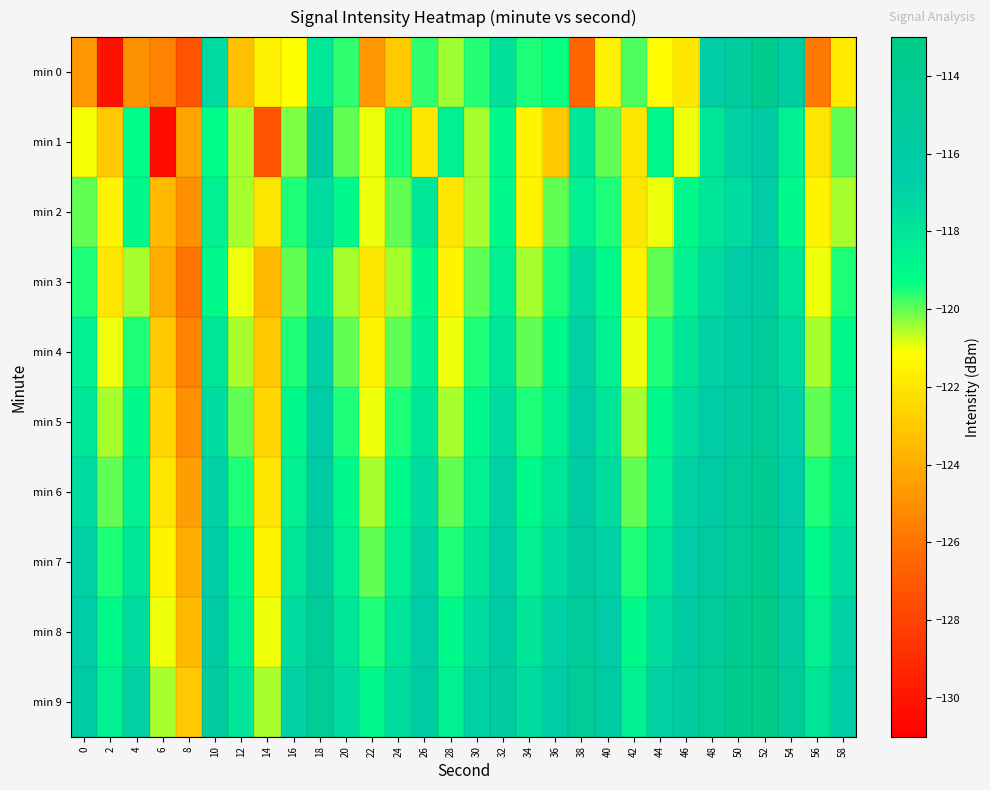

What is the greatest value displayed?

-112.5